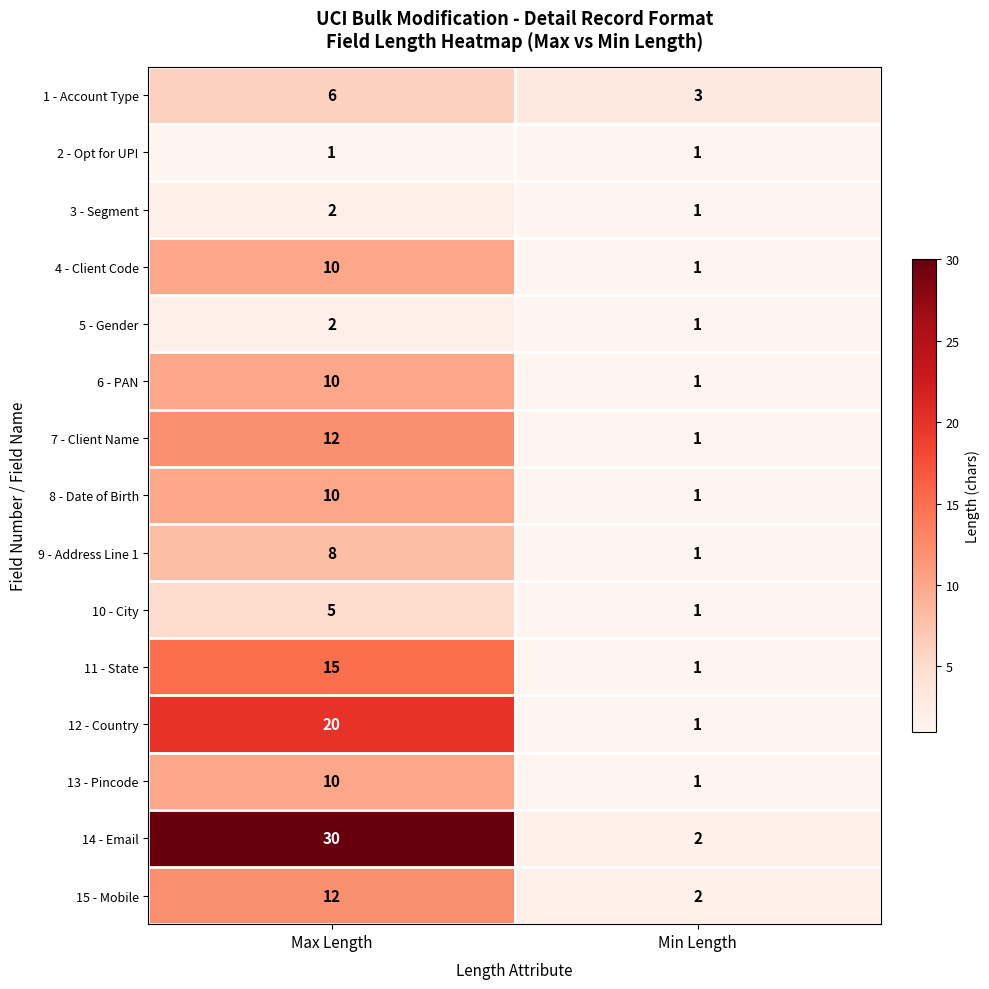

Which category has the highest value in the 1 - Account Type series?

Max Length